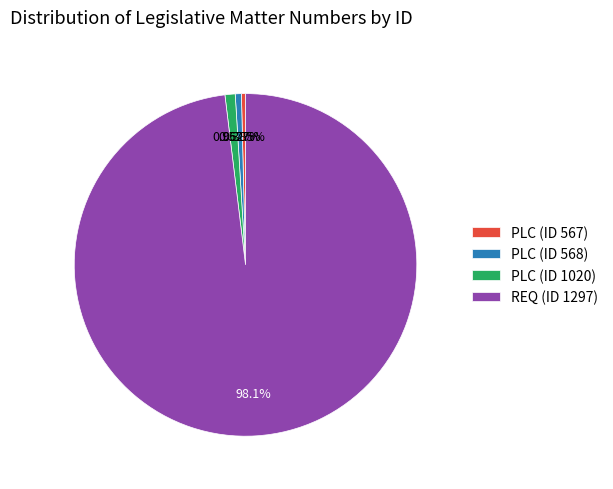

Is the sum of PLC (ID 1020) and PLC (ID 568) greater than half?

No